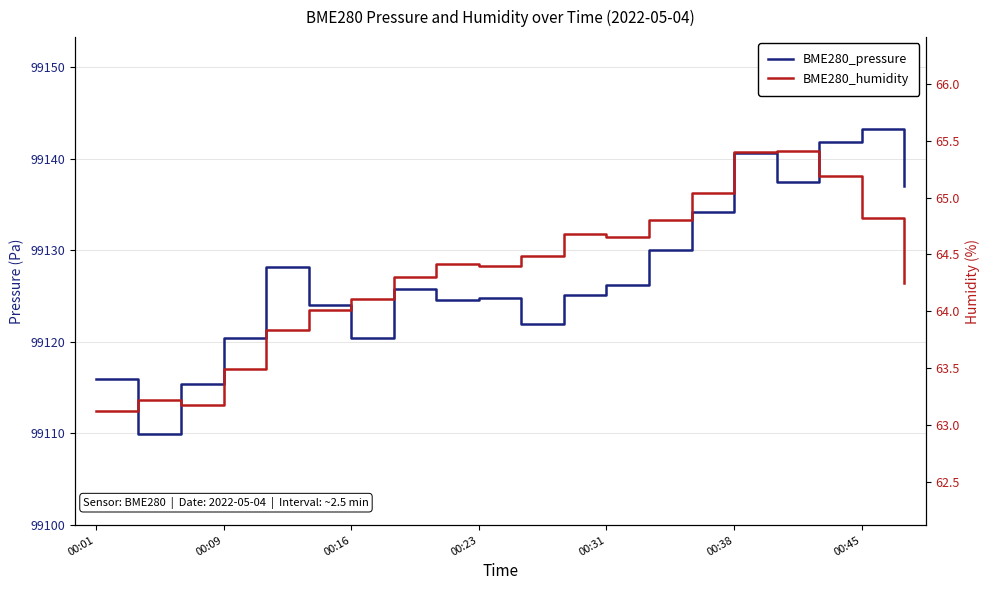

Rank the series at 00:45 from lowest to highest value.

BME280_humidity, BME280_pressure